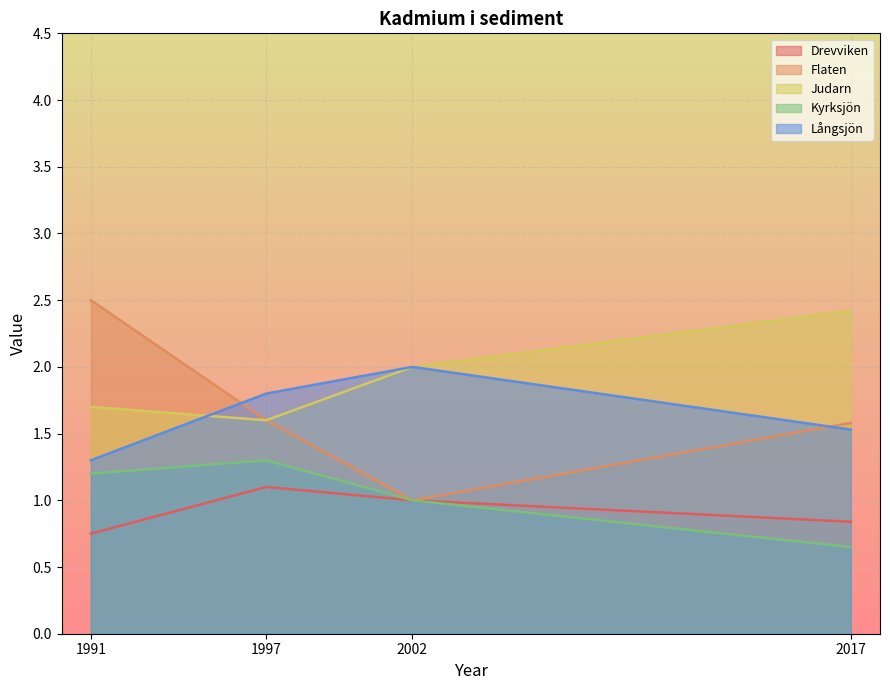

The value of Långsjön at 1991 is 1.3. True or false?

True